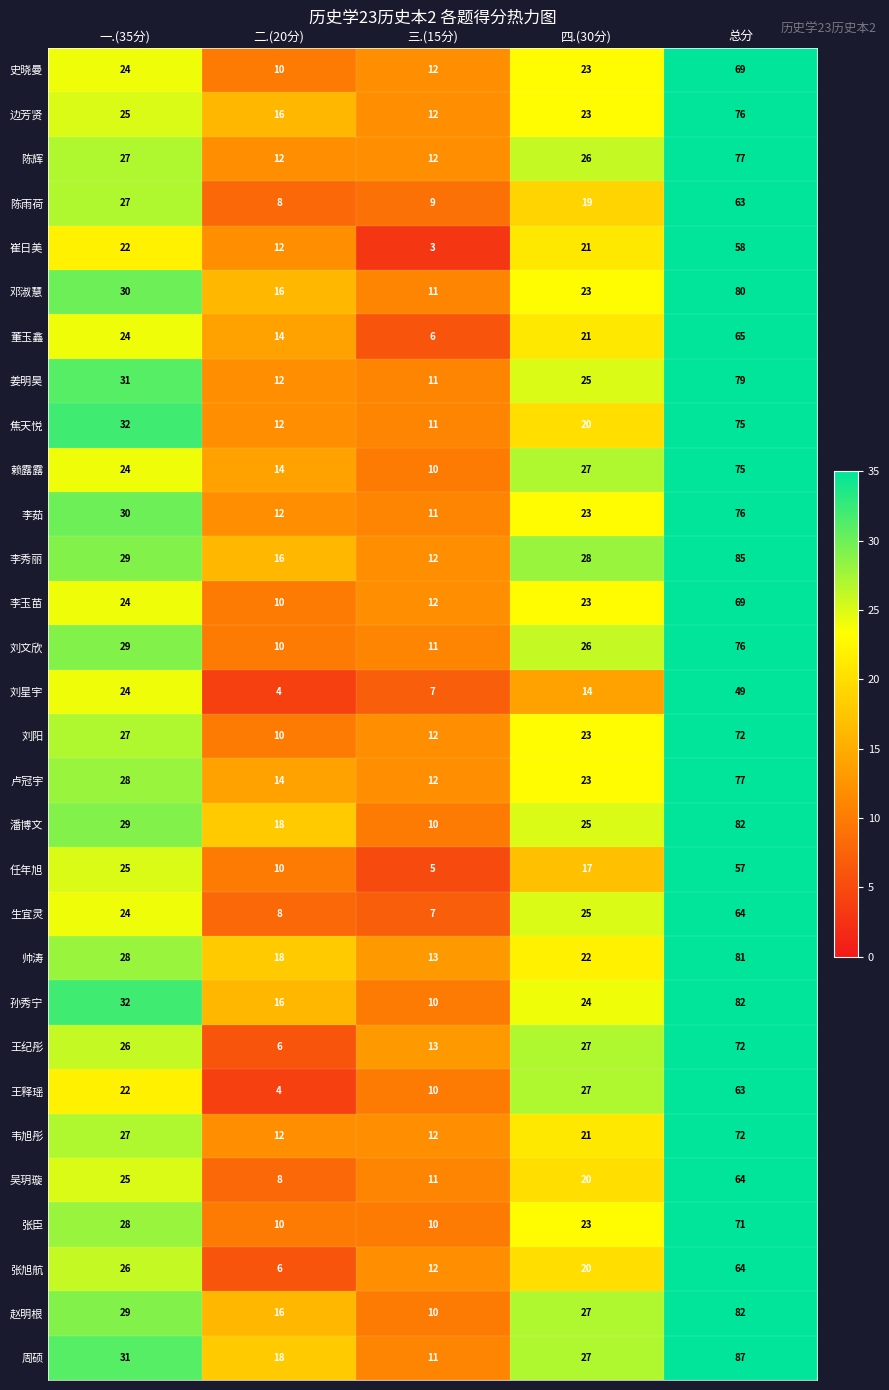

Which series has the largest range (max minus min)?

周硕